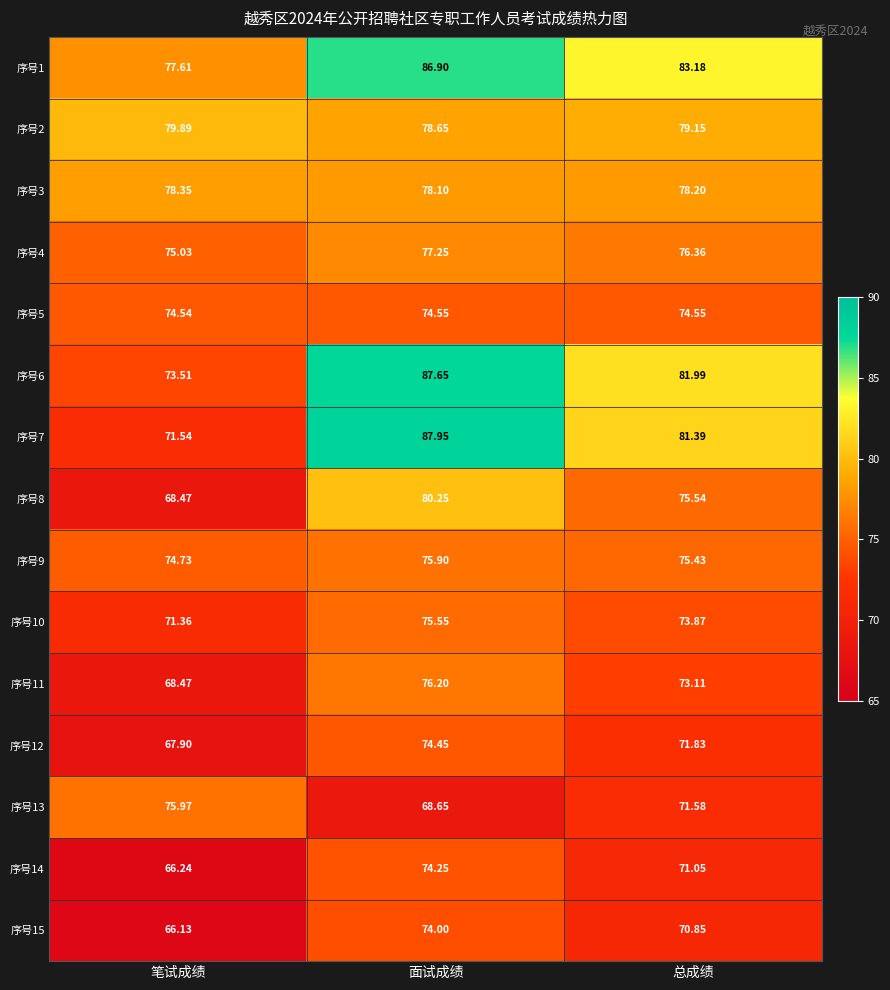

Which label corresponds to the largest value in the chart?

面试成绩